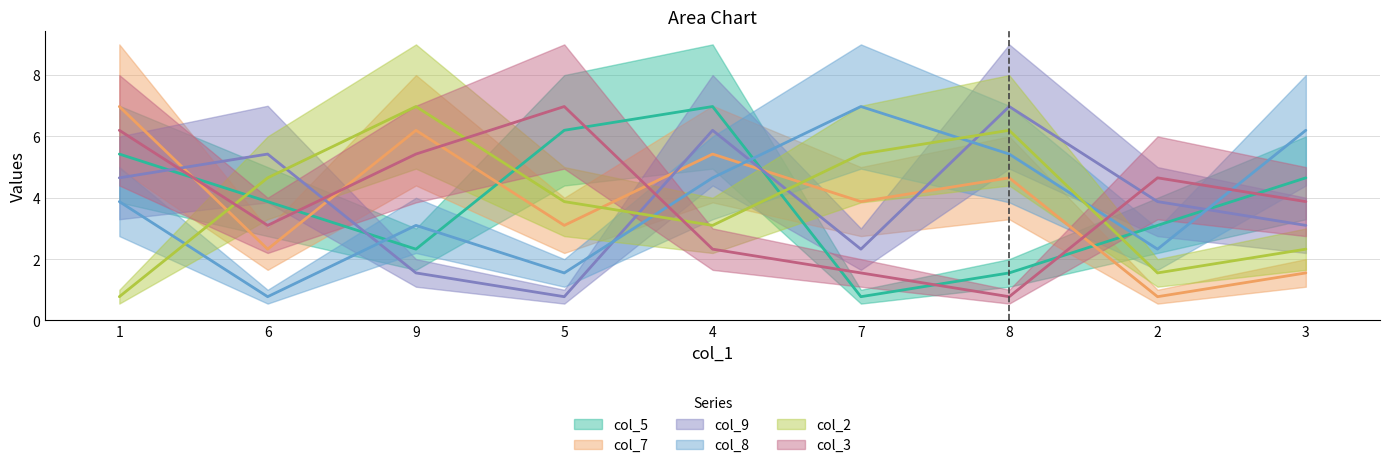

What is the approximate value of col_7 at 1?

7.0